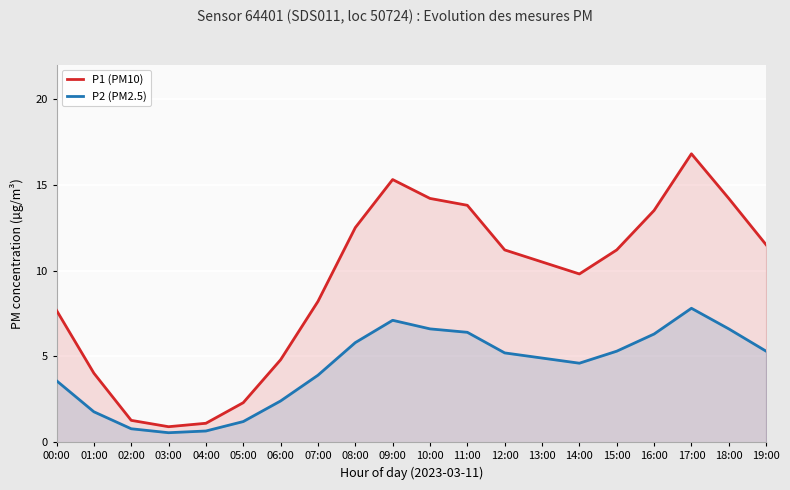

What is the total value across all series at 11:00?

20.2